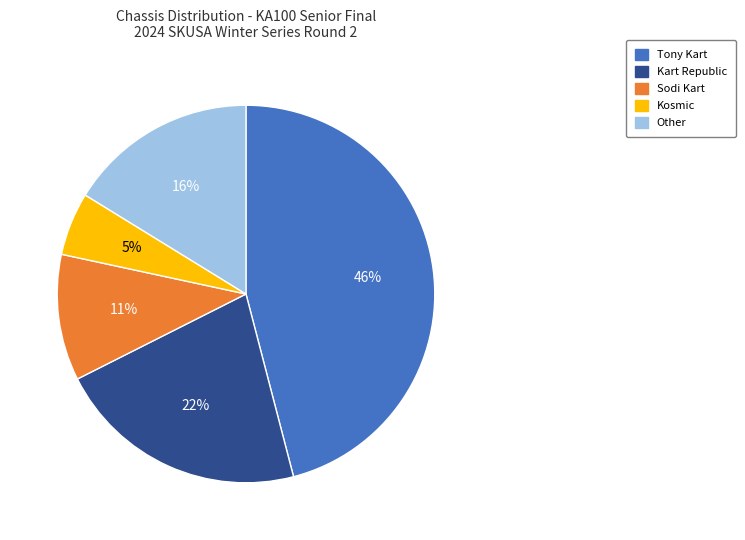

Which category has the smallest portion of the pie?

Kosmic